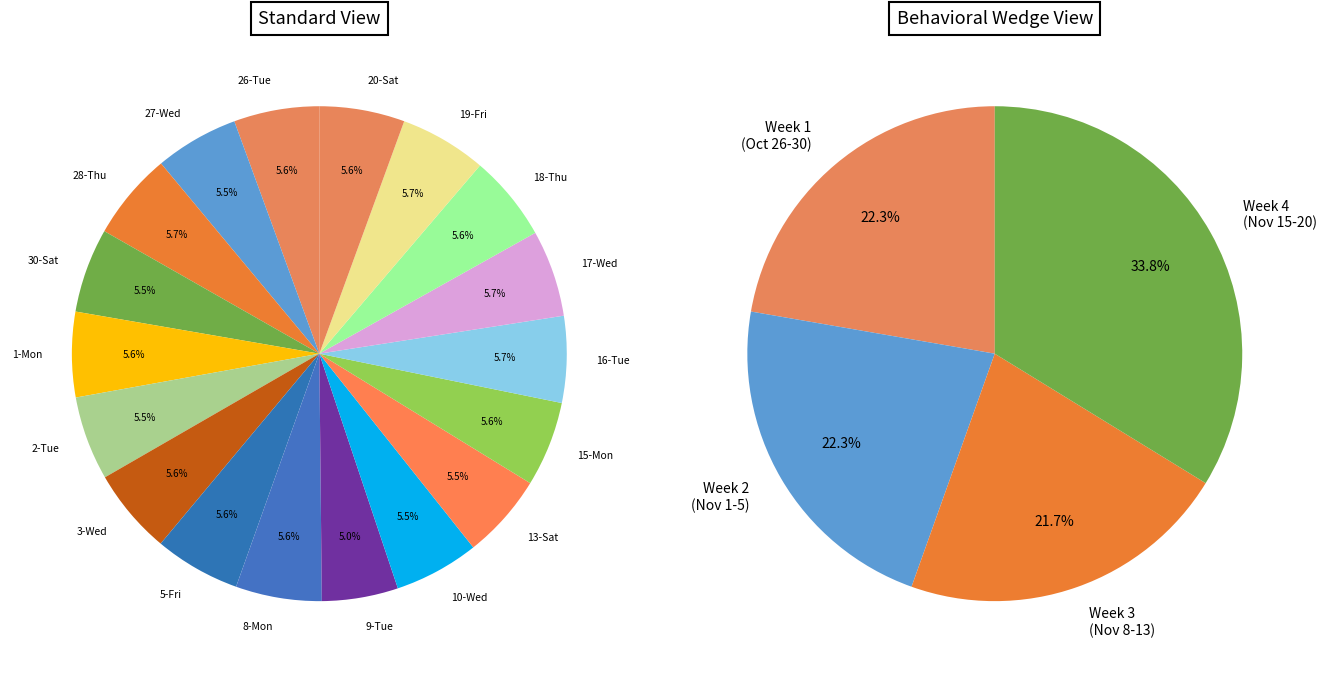

True or false: 27-Wed accounts for 5% of the total.

True